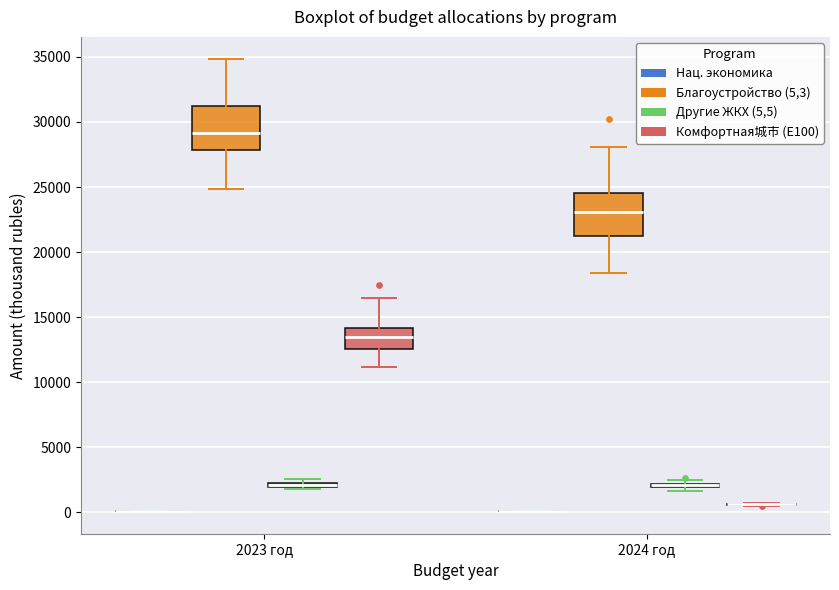

Where is the lower edge of the box for 2023 год (Другие ЖКХ (5,5)) on the y-axis? The values are not printed on the chart, so give them approximately, as read against the axis.

2000